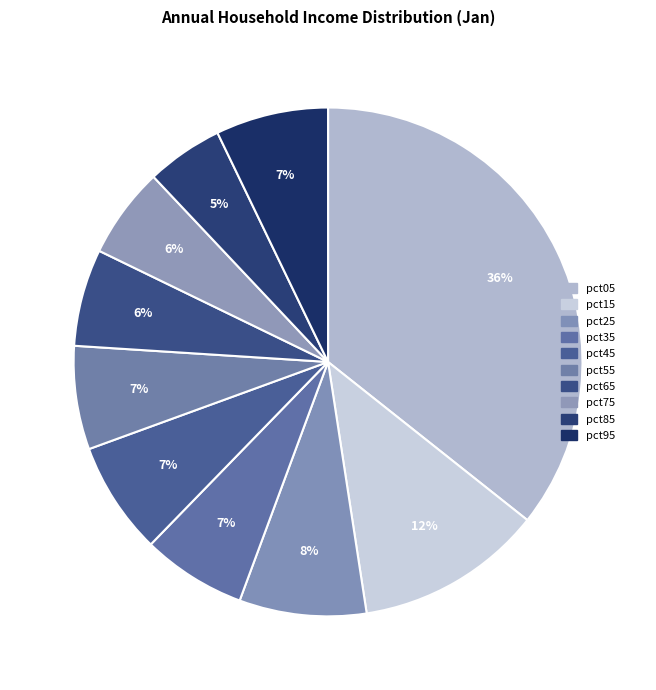

True or false: pct35 accounts for 7% of the total.

True